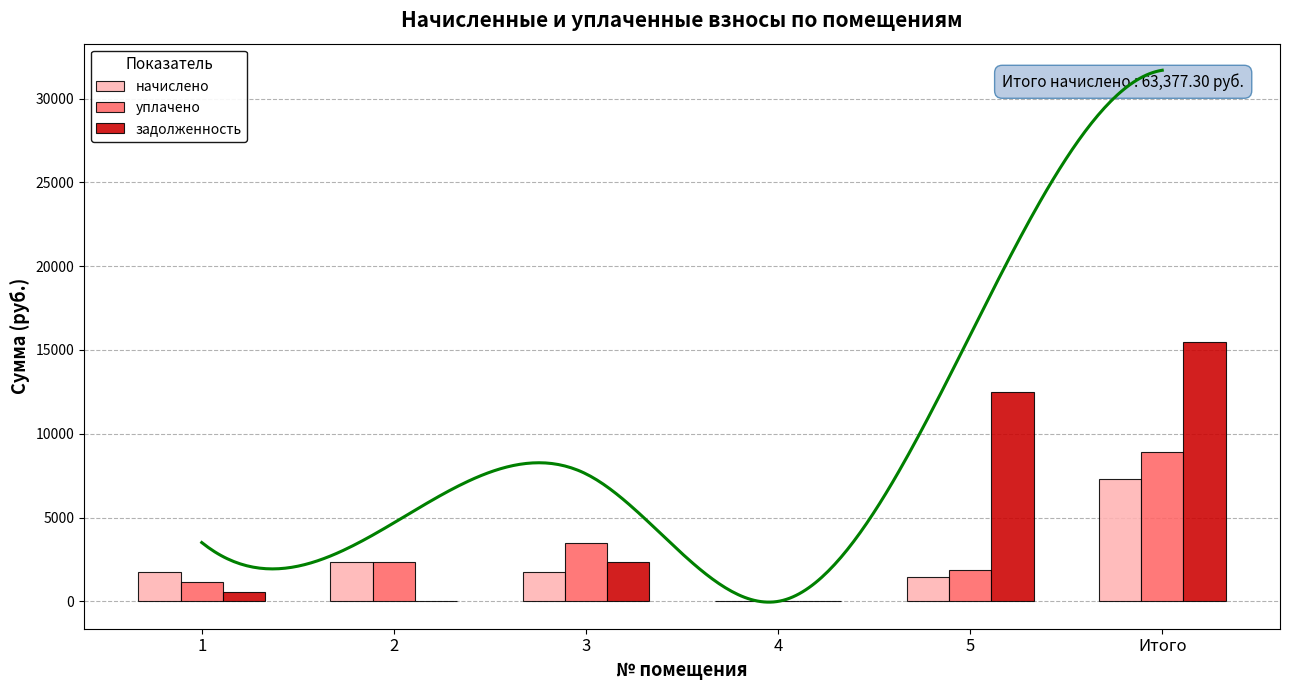

What position from the left is 2?

2